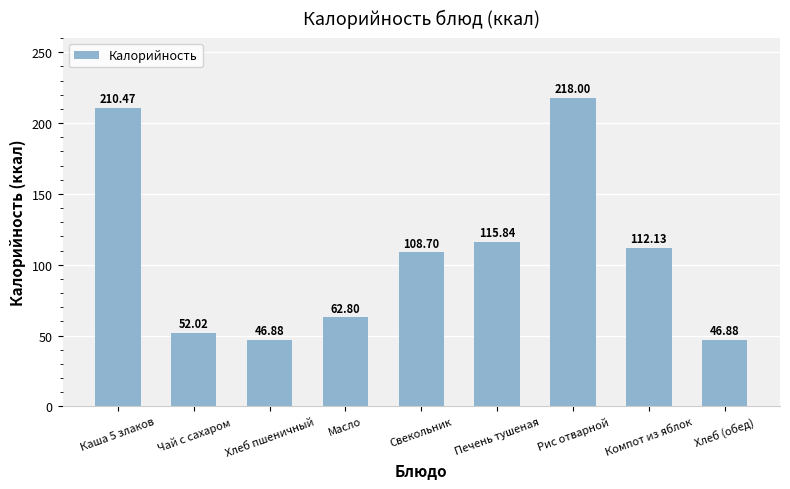

Count the number of values greater than 108.

5